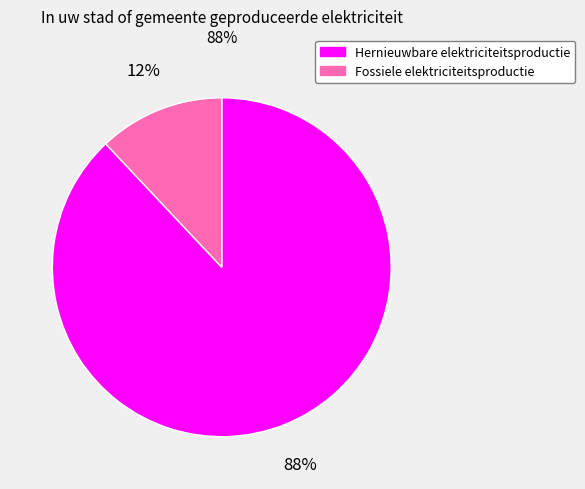

What percentage is the Hernieuwbare elektriciteitsproductie slice, to the nearest percent?

88%